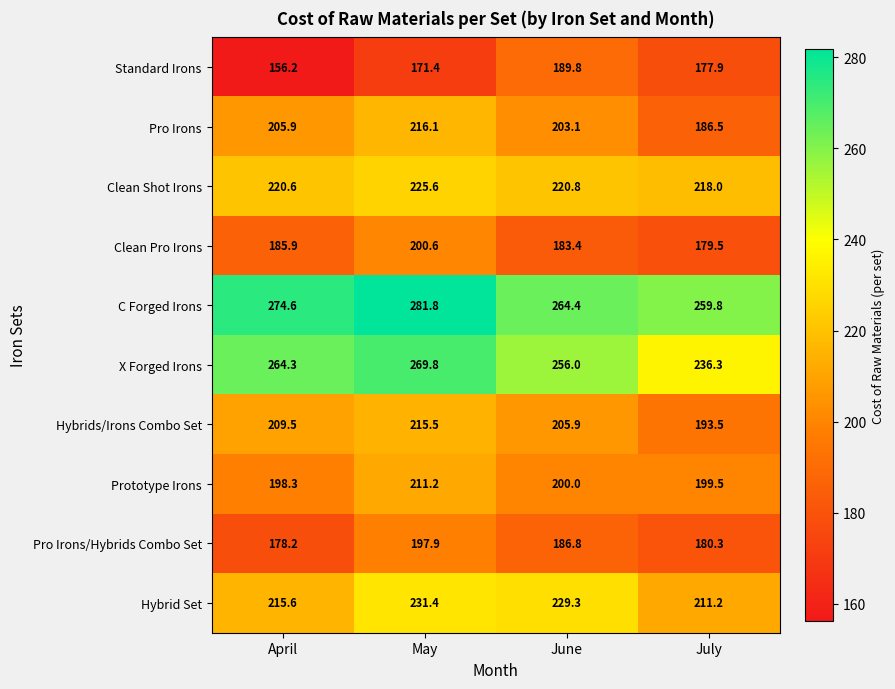

The value of Clean Pro Irons at July is 179.5. True or false?

True